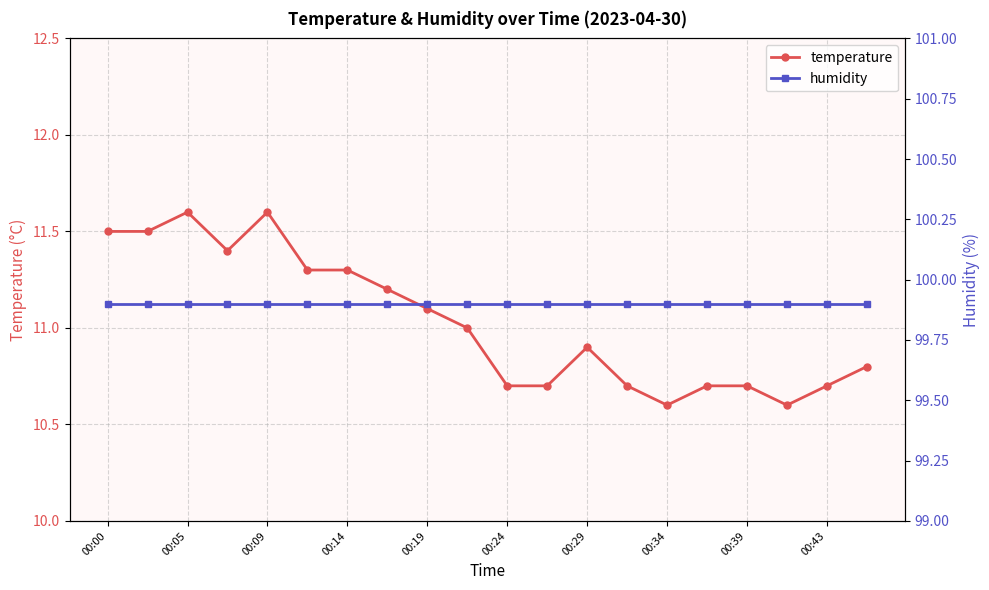

What are all the series names shown in the legend?

temperature, humidity